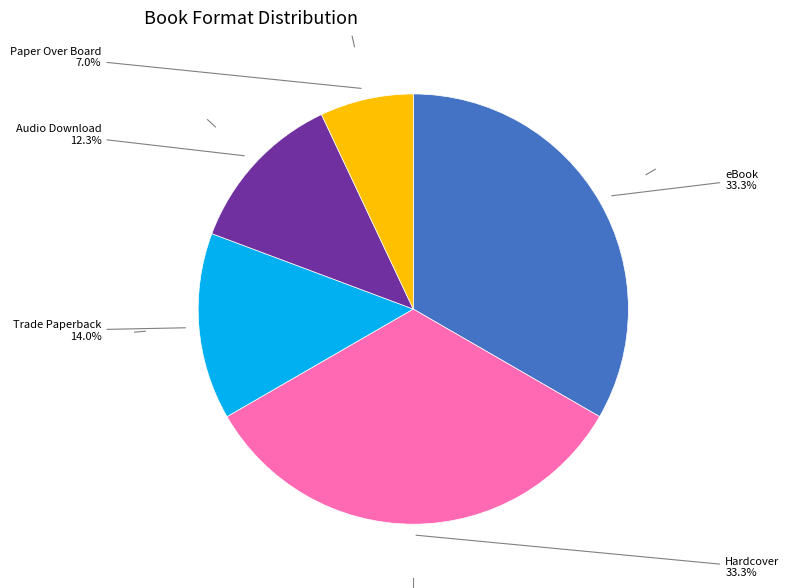

Does any single category account for the majority?

No